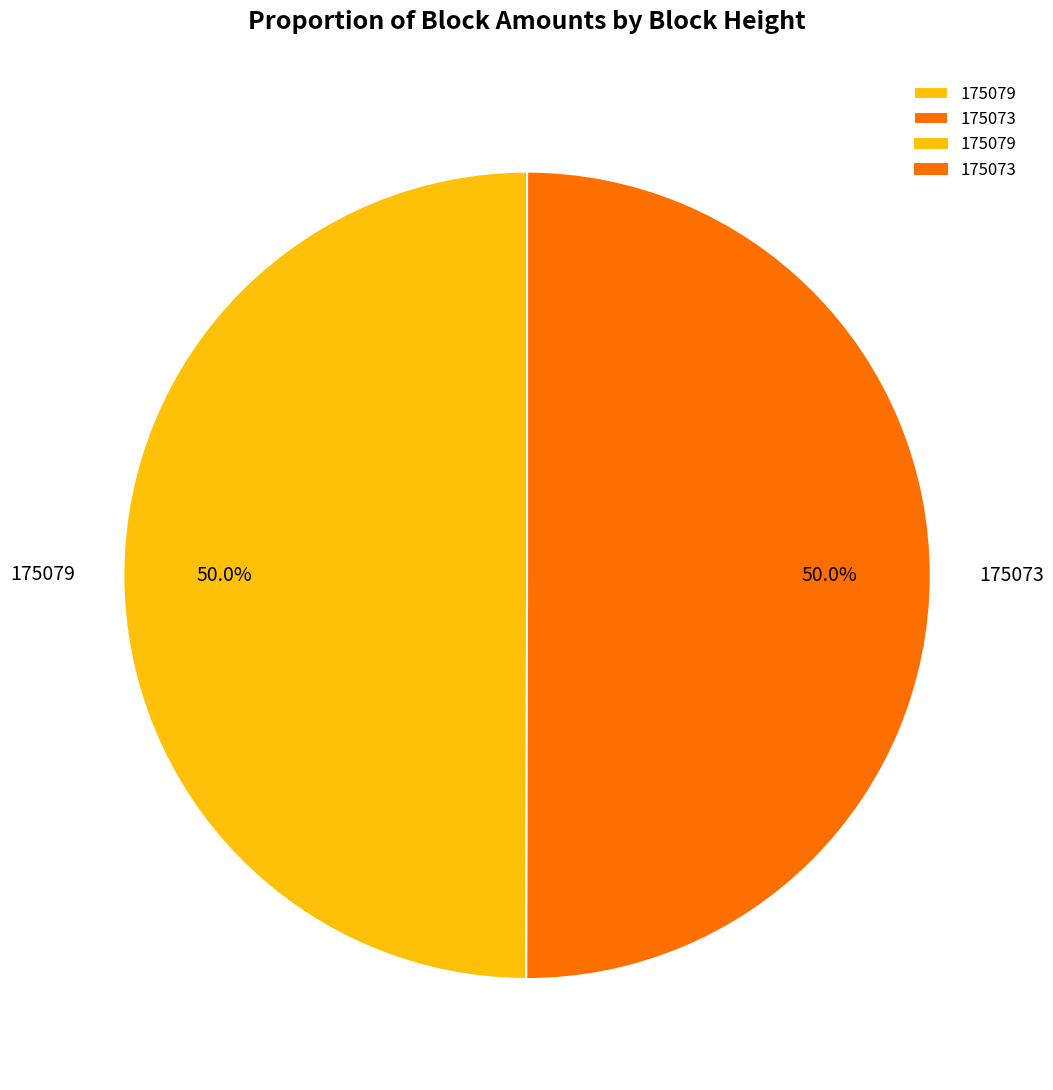

What is the ratio of the value at 175079 to the value at 175073?

1.0